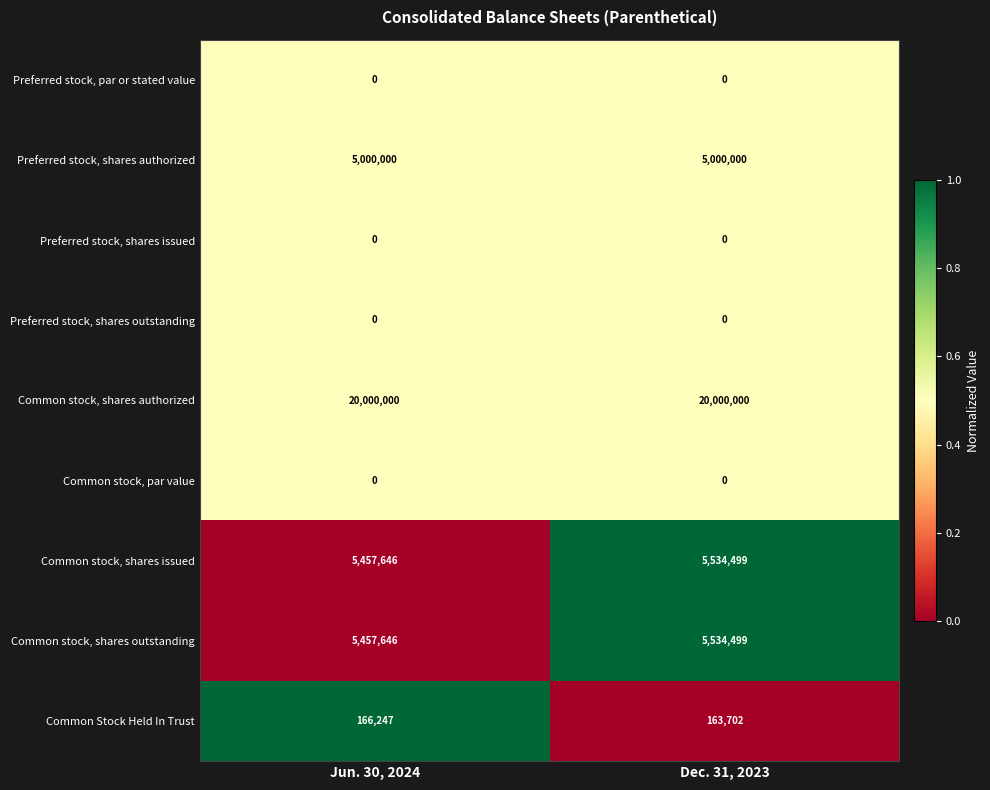

What is the maximum value for Common stock, shares issued?

5534499